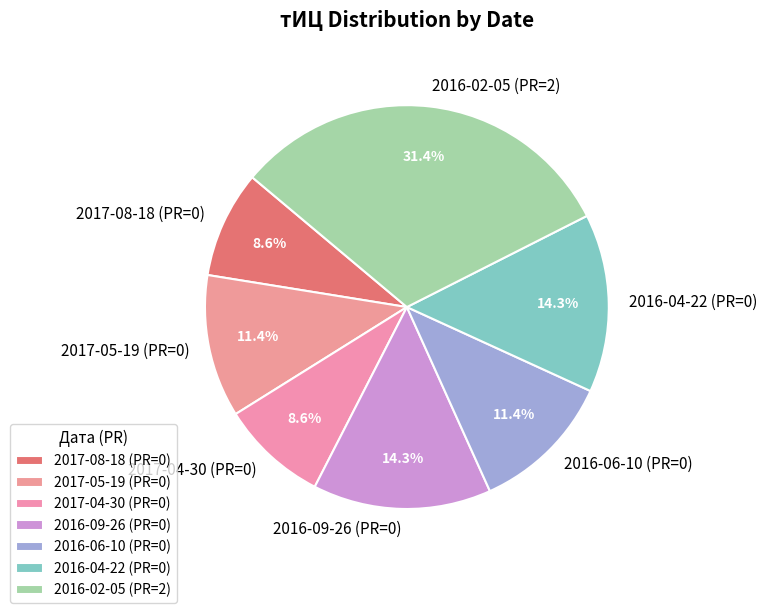

How many slices are in this pie chart?

7